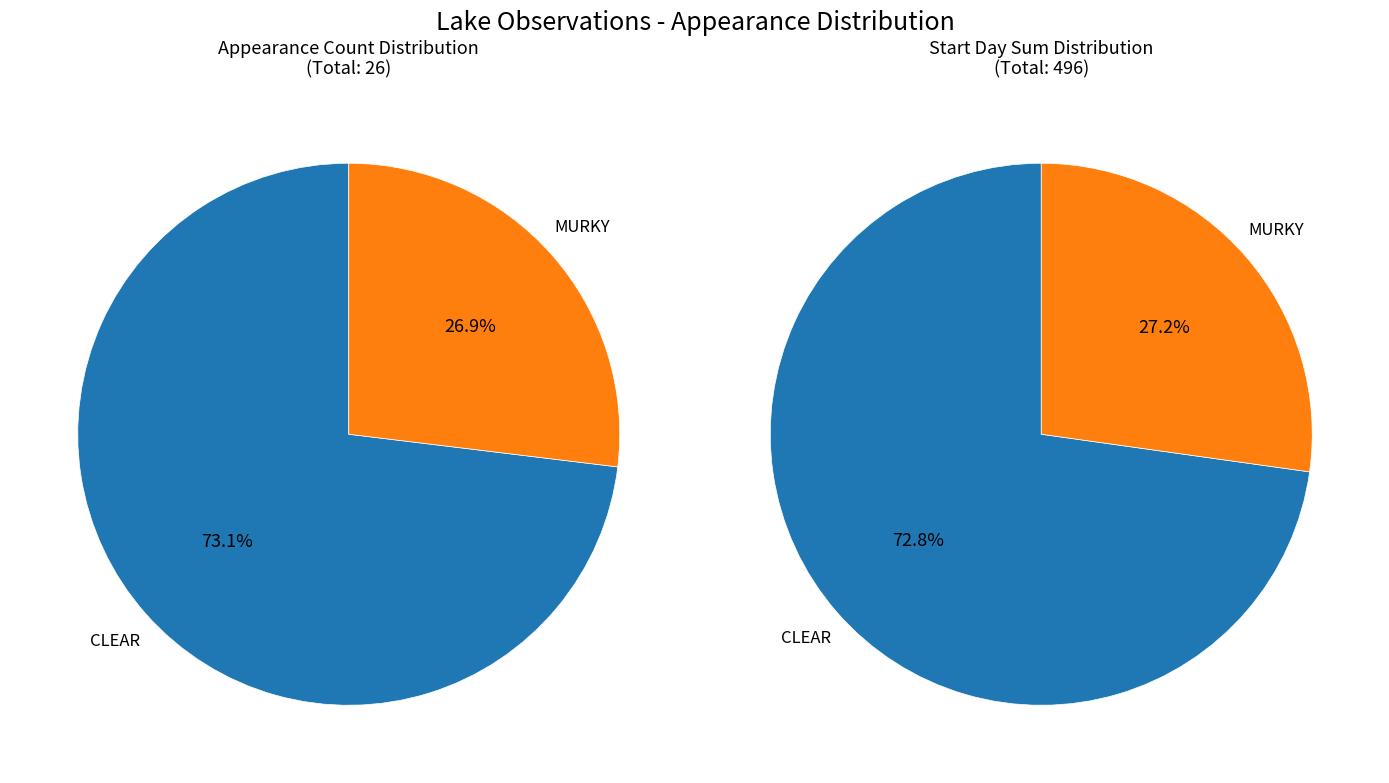

Which slice is the largest?

CLEAR